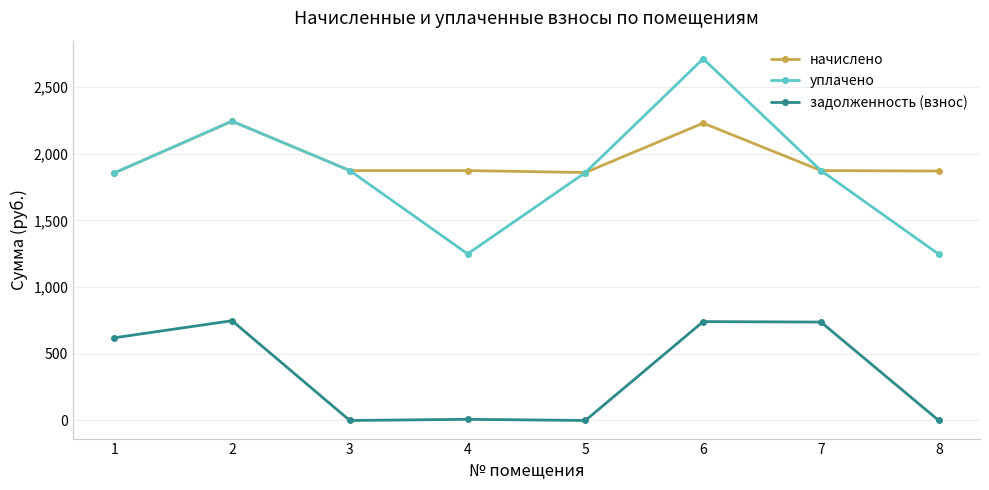

Rank the series at 6 from highest to lowest value.

уплачено, начислено, задолженность (взнос)